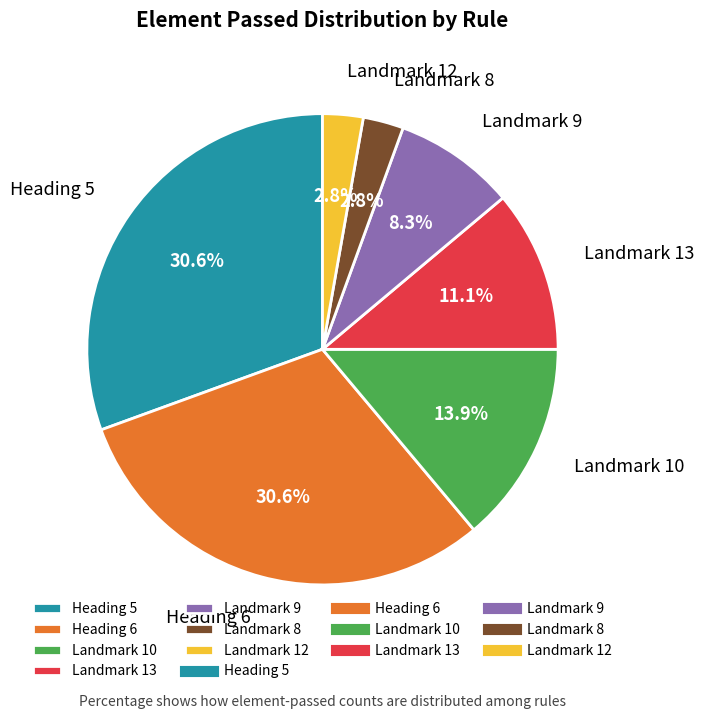

What percentage is the Heading 6 slice, to the nearest percent?

31%